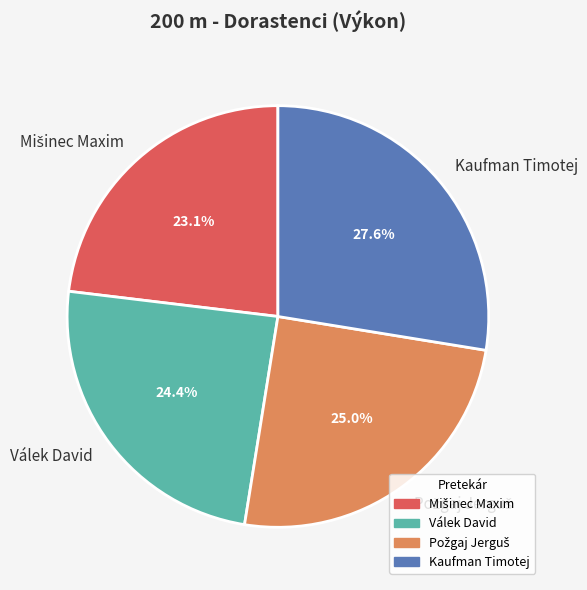

Which slice is the largest?

Kaufman Timotej